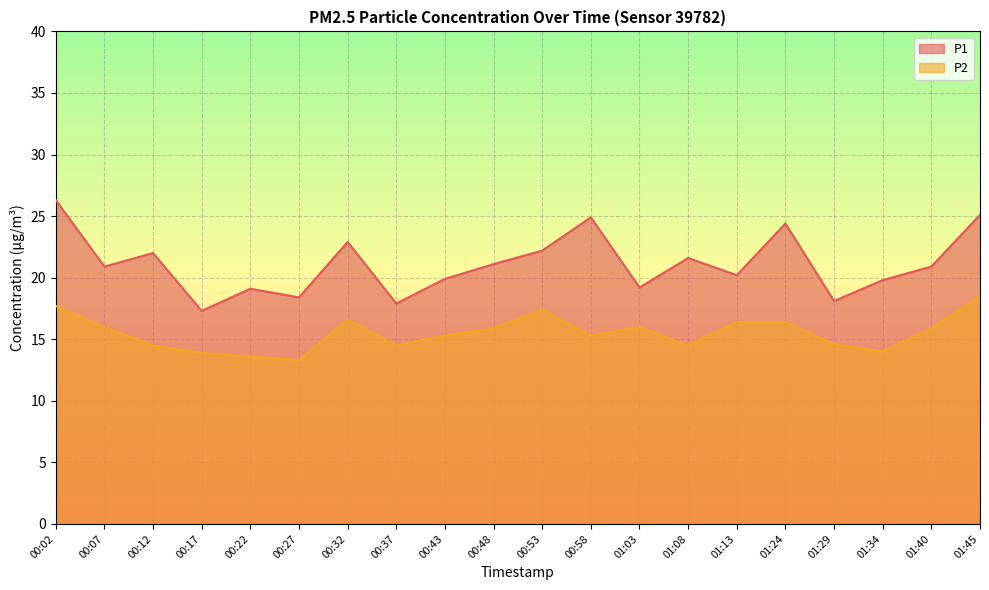

What position from the right is 00:12?

18